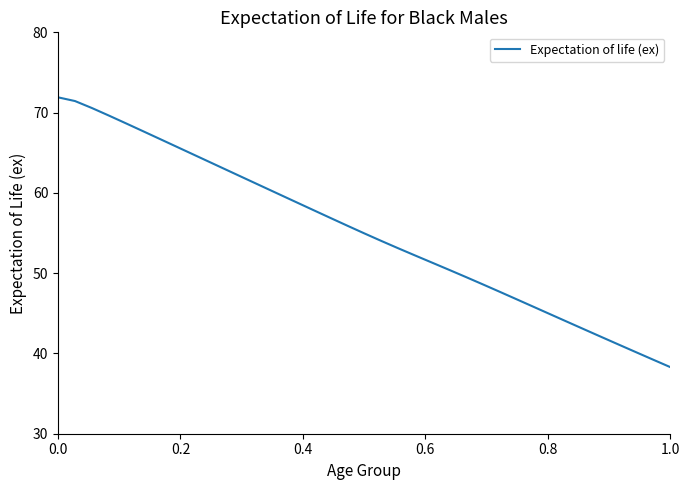

What is the difference between the maximum and minimum values?

33.6